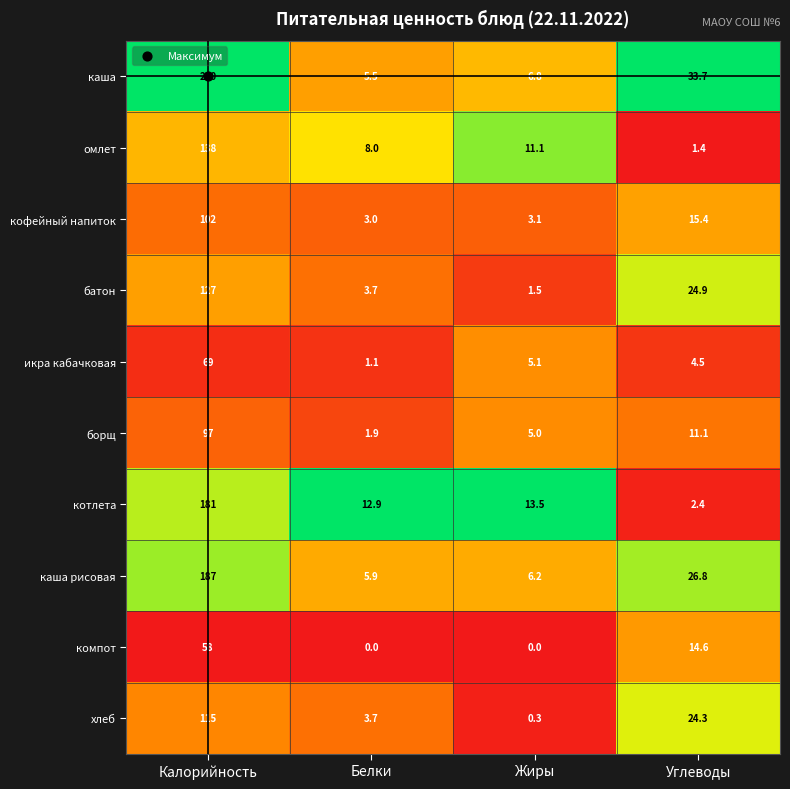

Read the икра кабачковая value at Жиры.

5.1